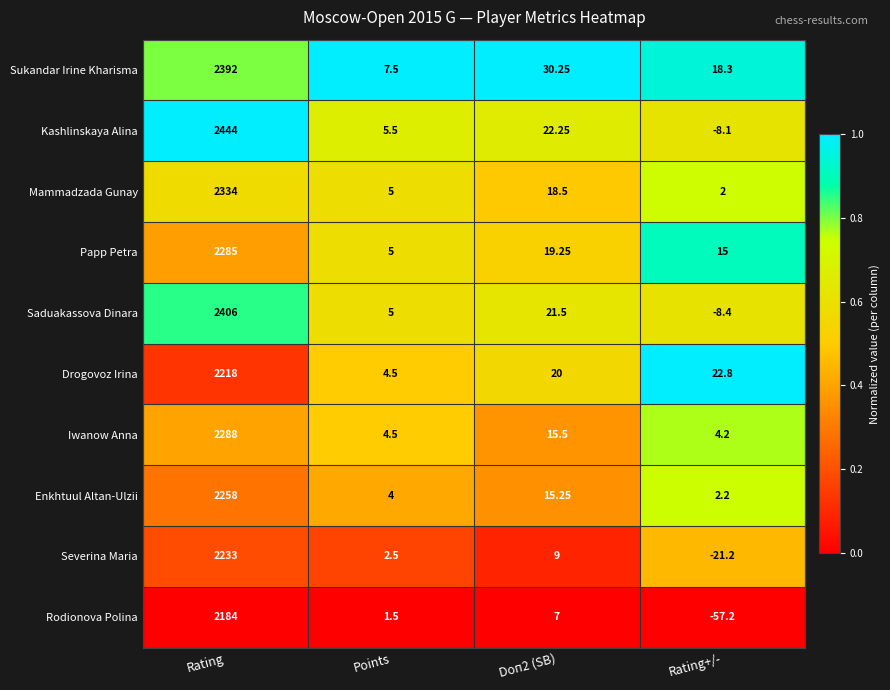

Which series has the widest spread of values?

Kashlinskaya Alina